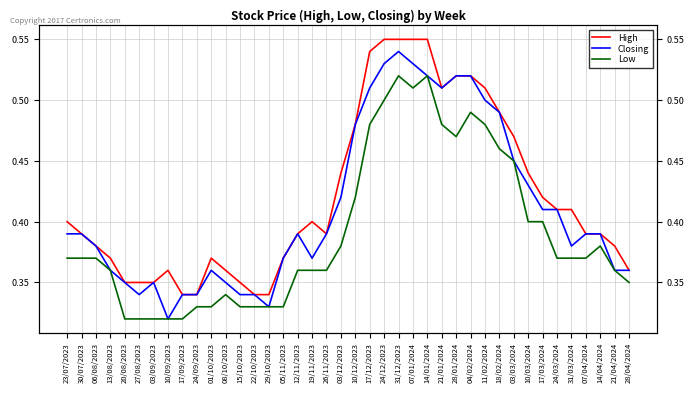

How many lines are shown in the chart?

3